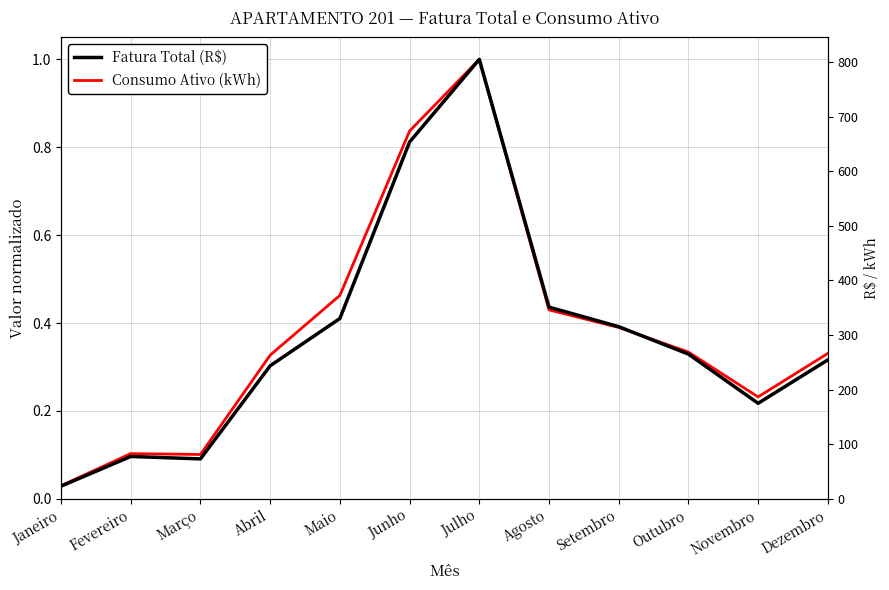

What are all the series names shown in the legend?

Fatura Total (R$), Consumo Ativo (kWh)